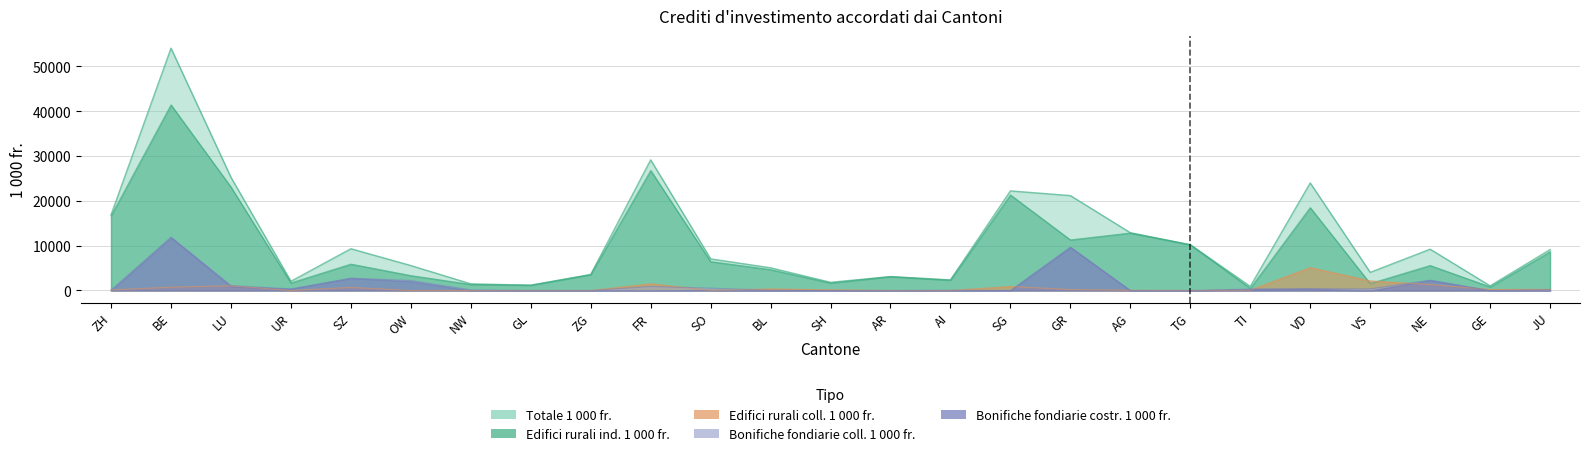

The Edifici rurali coll. 1000 fr. series shows 262.0 at JU. True or false?

True